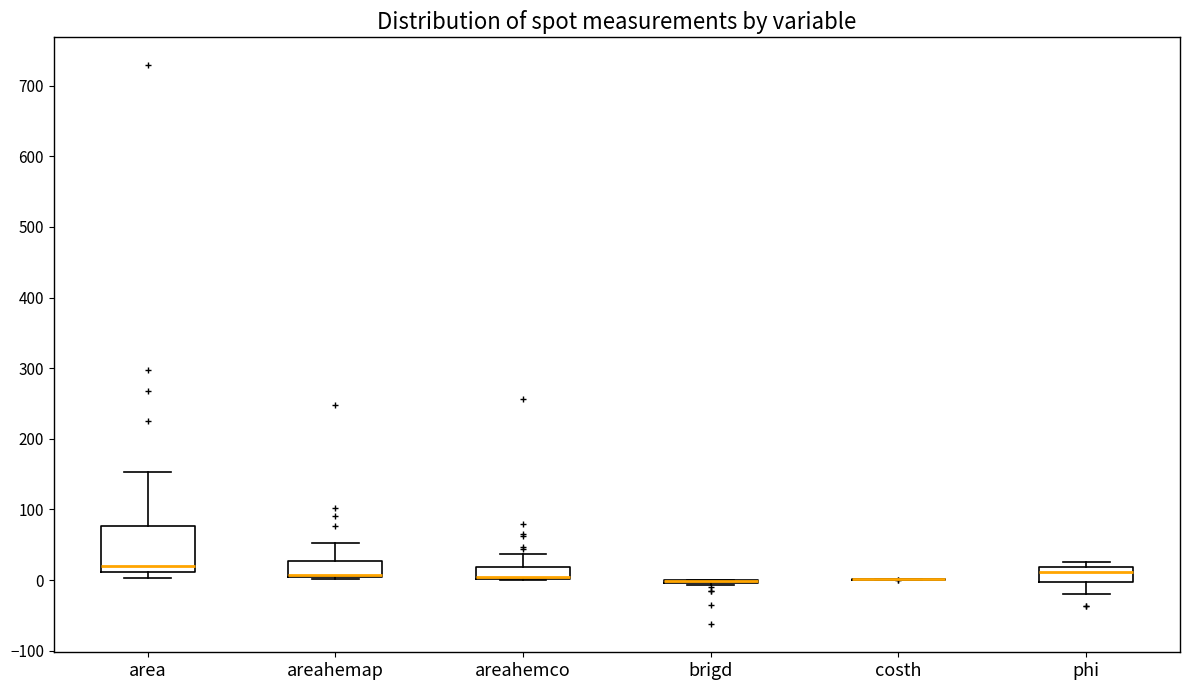

Which box is the tallest, from its lower edge to its upper edge?

area